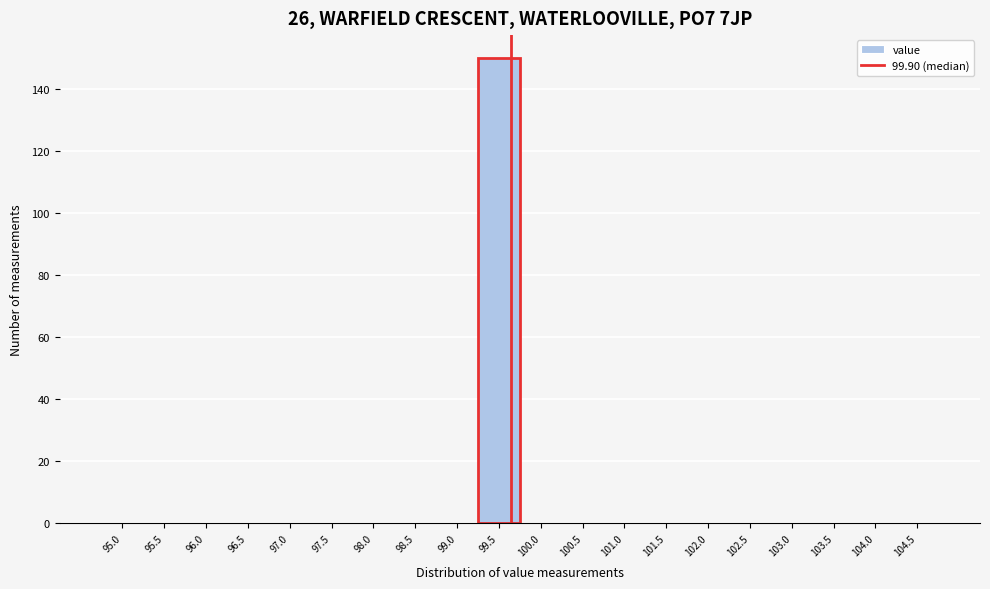

Reading right to left, extract all data points from this chart.

104.5=0	104.0=0	103.5=0	103.0=0	102.5=0	102.0=0	101.5=0	101.0=0	100.5=0	100.0=0	99.5=150	99.0=0	98.5=0	98.0=0	97.5=0	97.0=0	96.5=0	96.0=0	95.5=0	95.0=0